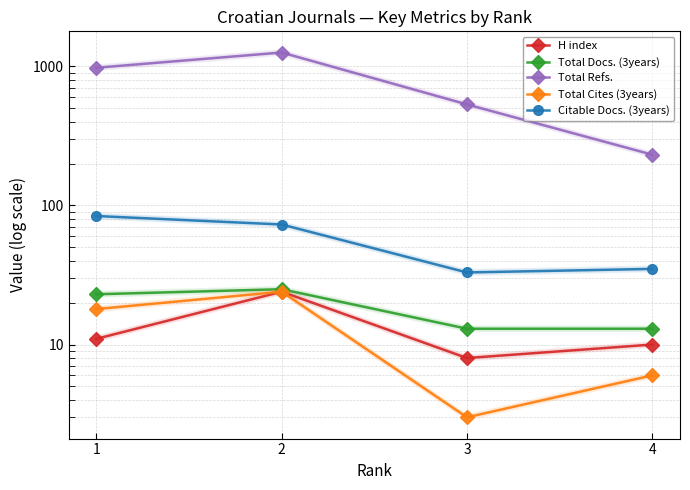

How many data points in Citable Docs. (3years) are above 73?

1